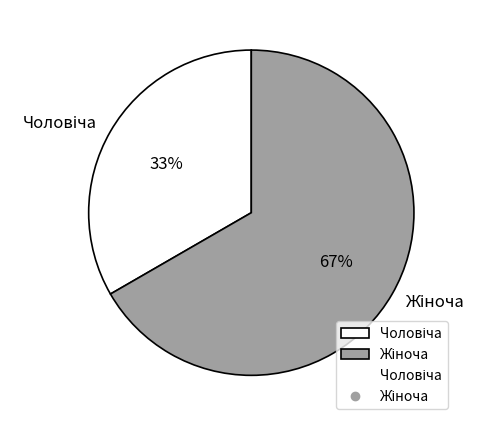

Which slice represents more than half of the pie?

Жіноча